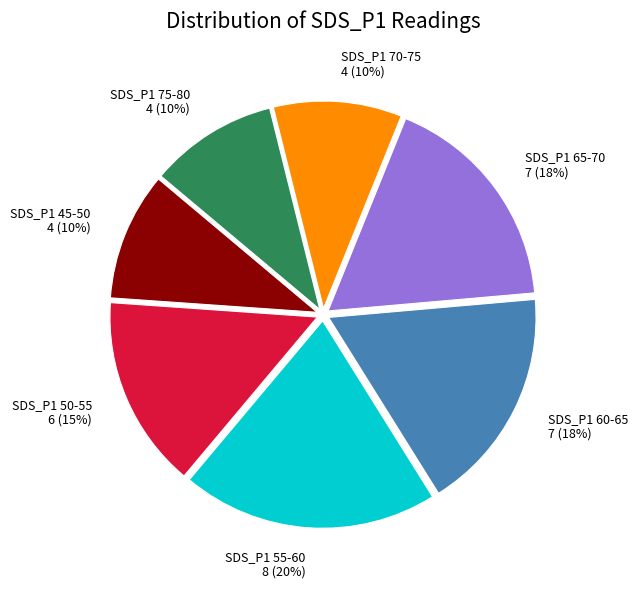

Between SDS_P1 70-75 4 (10%) and SDS_P1 55-60 8 (20%), which is larger?

SDS_P1 55-60 8 (20%)